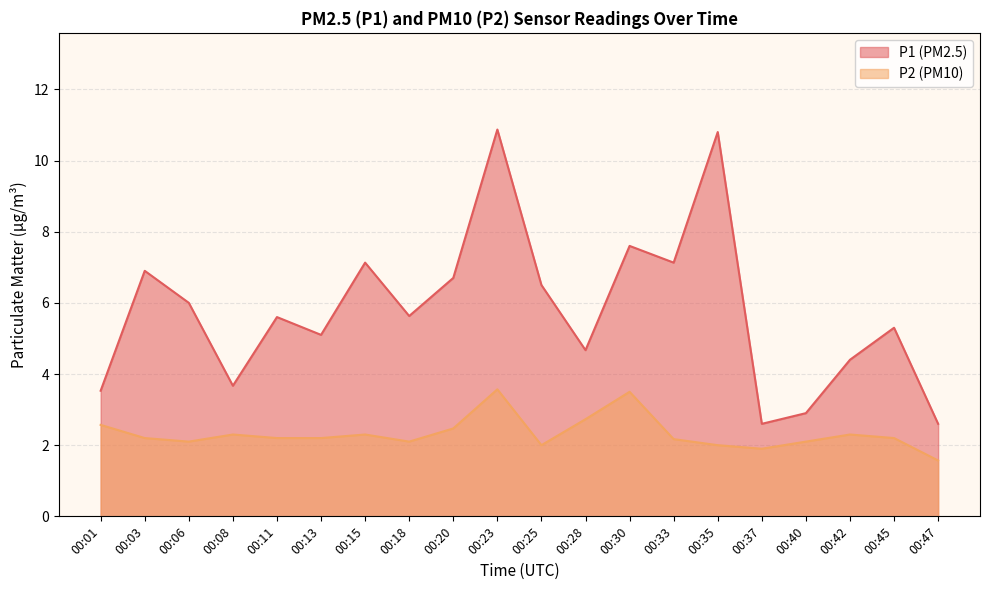

Does the chart display data point markers on the line(s)?

No